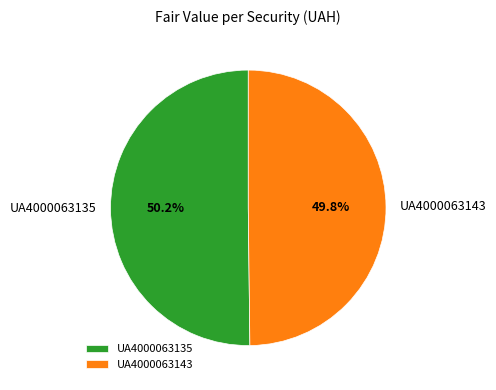

To the nearest percent, what portion does UA4000063135 represent?

50%